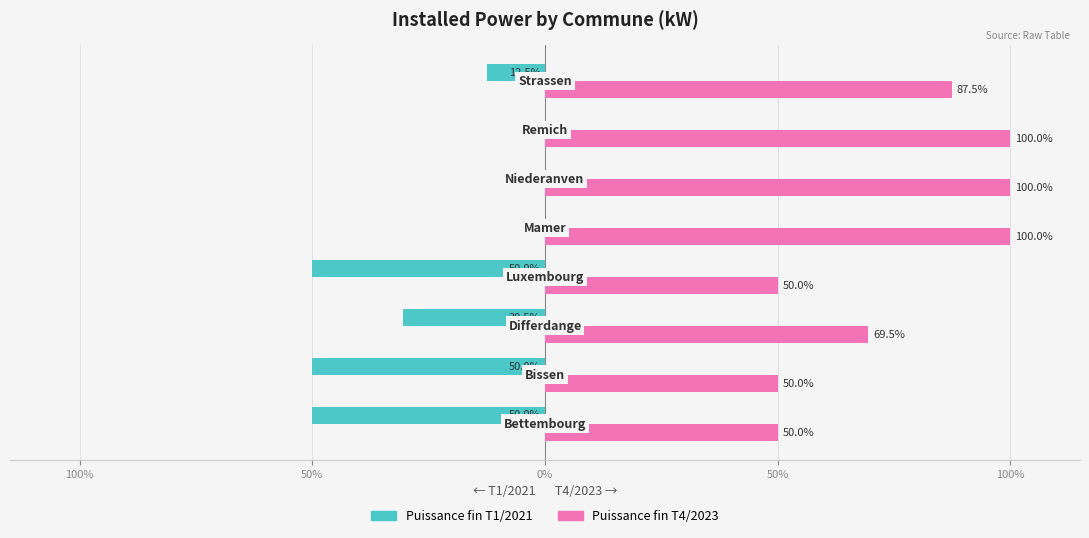

What are all the series names shown in the legend?

Puissance fin T1/2021, Puissance fin T4/2023